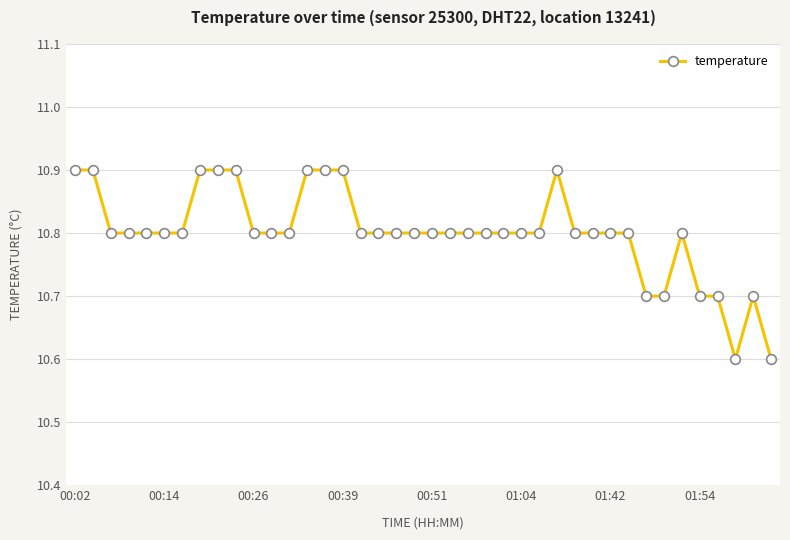

Reading right to left, list all the values displayed in this chart.

10.6	10.7	10.6	10.7	10.7	10.8	10.7	10.7	10.8	10.8	10.8	10.8	10.9	10.8	10.8	10.8	10.8	10.8	10.8	10.8	10.8	10.8	10.8	10.8	10.9	10.9	10.9	10.8	10.8	10.8	10.9	10.9	10.9	10.8	10.8	10.8	10.8	10.8	10.9	10.9